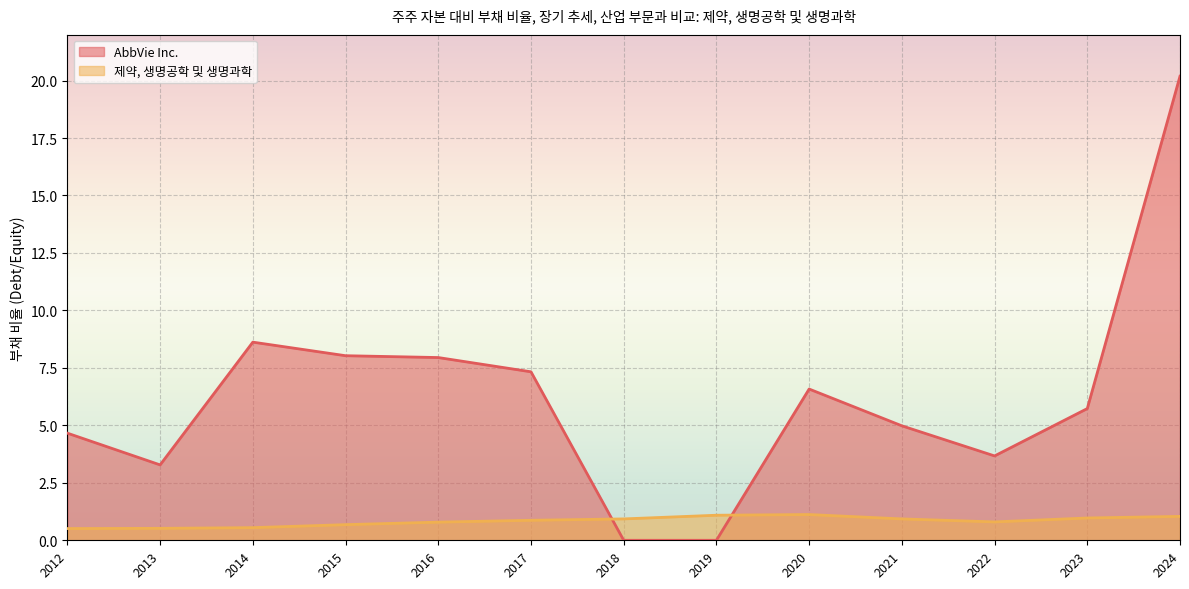

Count the number of data series in this chart.

2